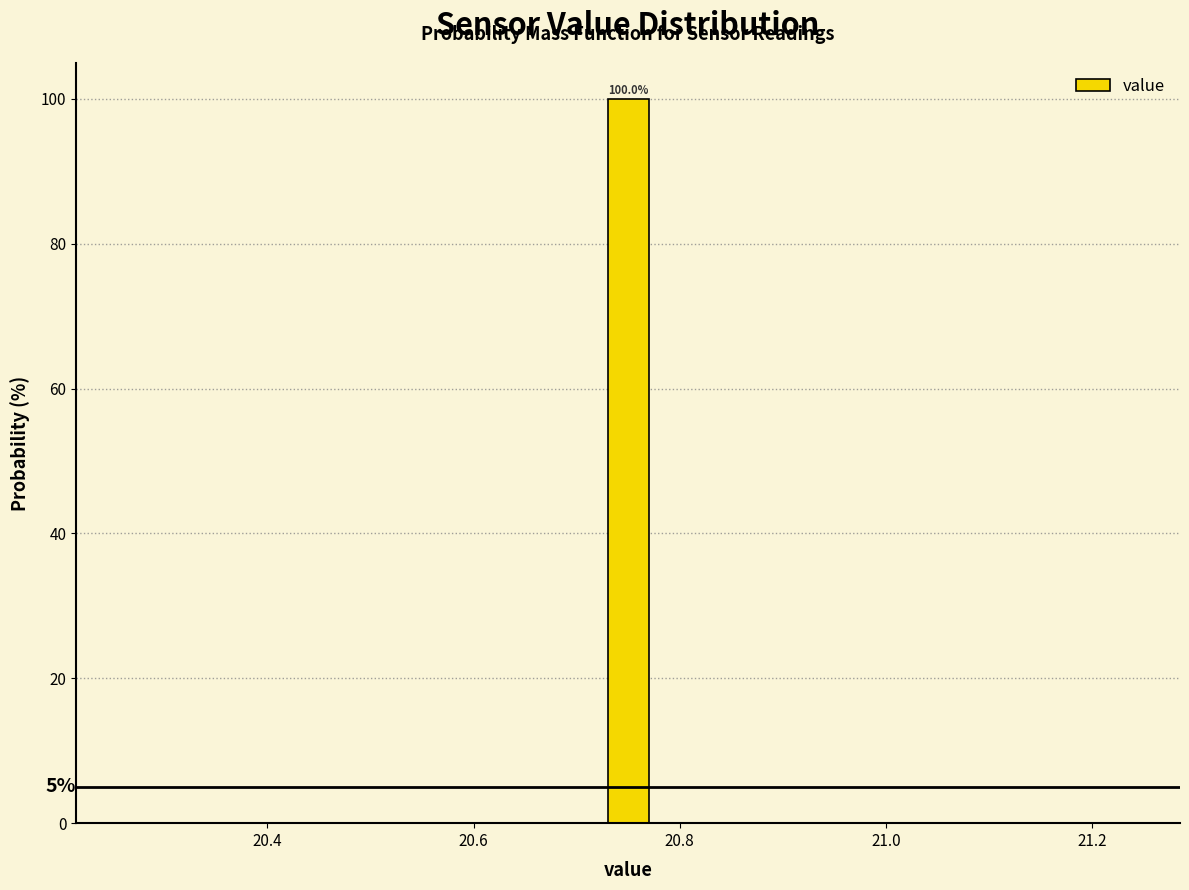

Read against the x-axis, roughly where is the centre of the tallest bar?

20.76